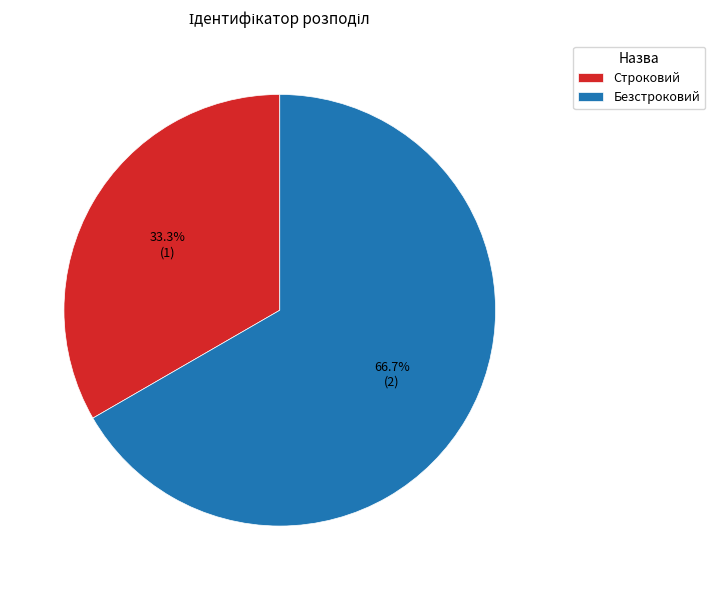

What is the majority slice?

Безстроковий